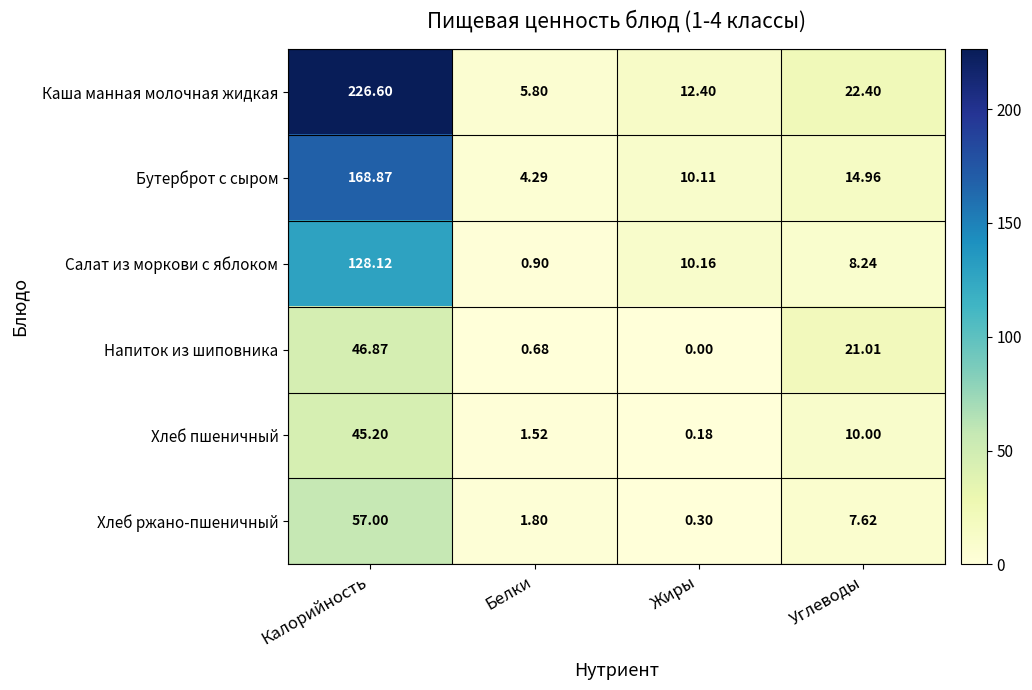

Is the value of Бутерброт с сыром at Углеводы greater than the value of Хлеб ржано-пшеничный at Углеводы?

Yes